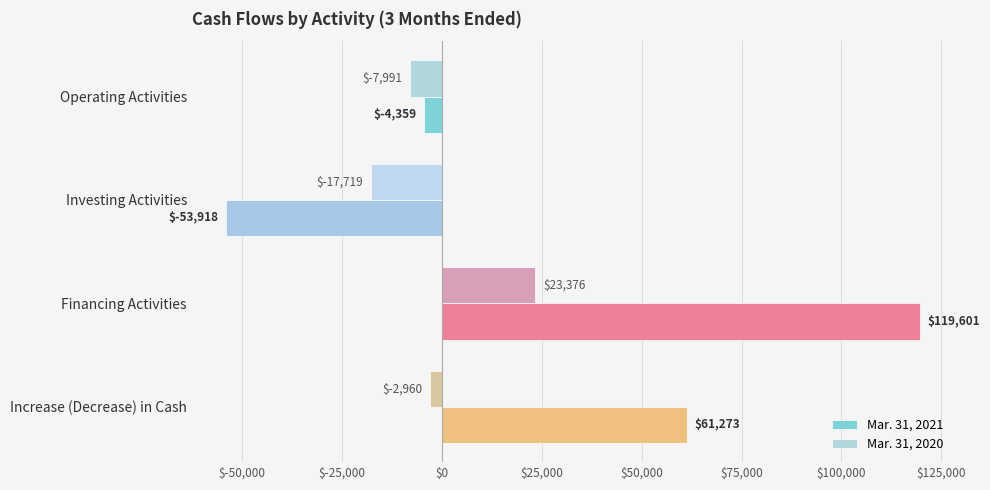

True or false: Mar. 31, 2021 has a value of 61273 at Increase (Decrease) in Cash.

True